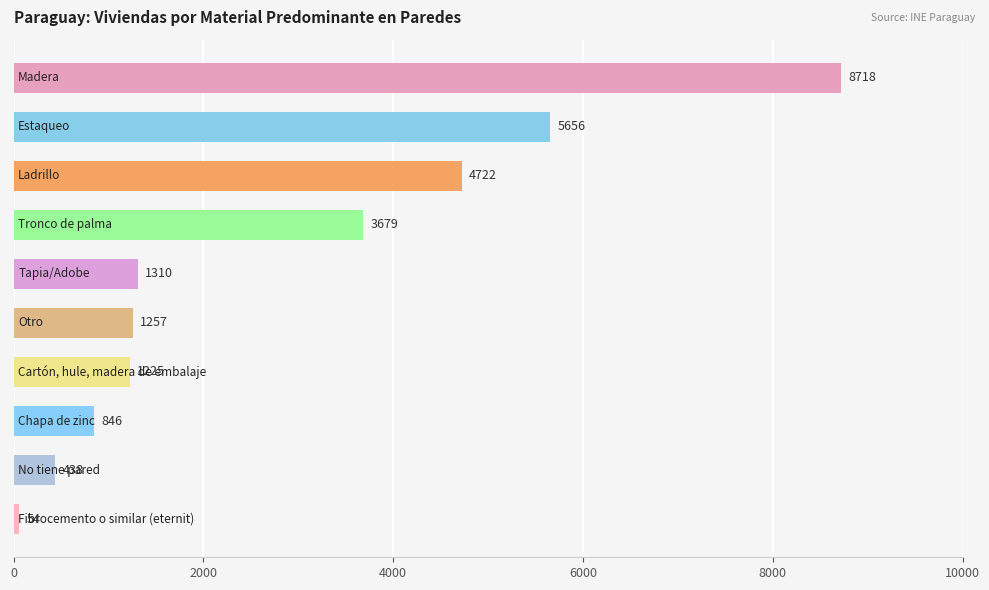

What is the value of the 4th bar from the top?

3679